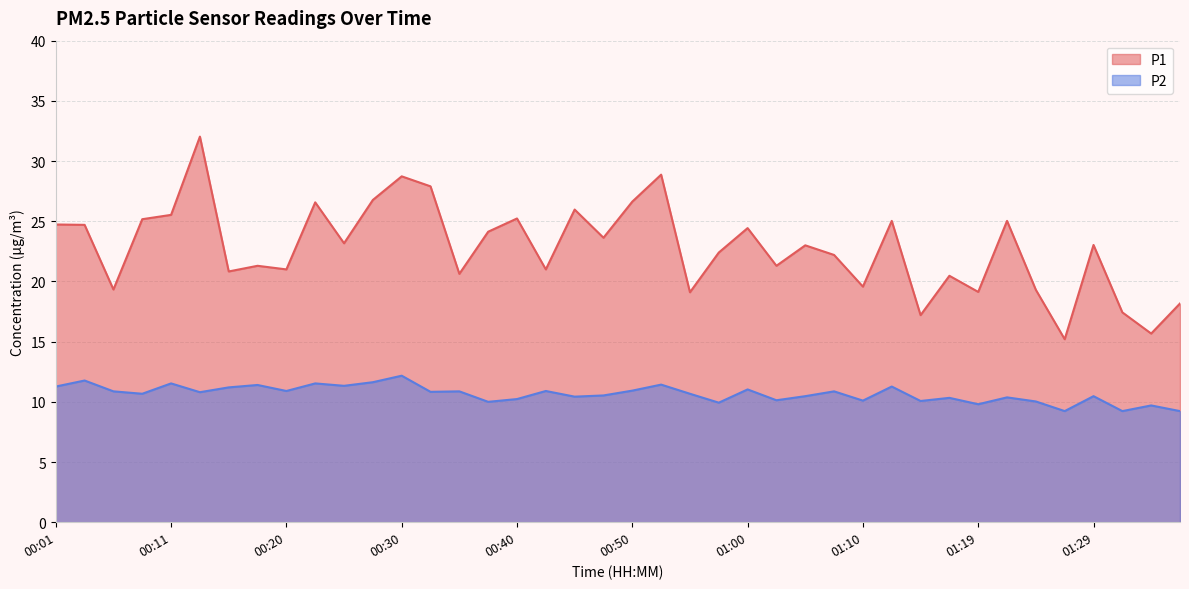

True or false: P2 and P1 cross at least once.

False